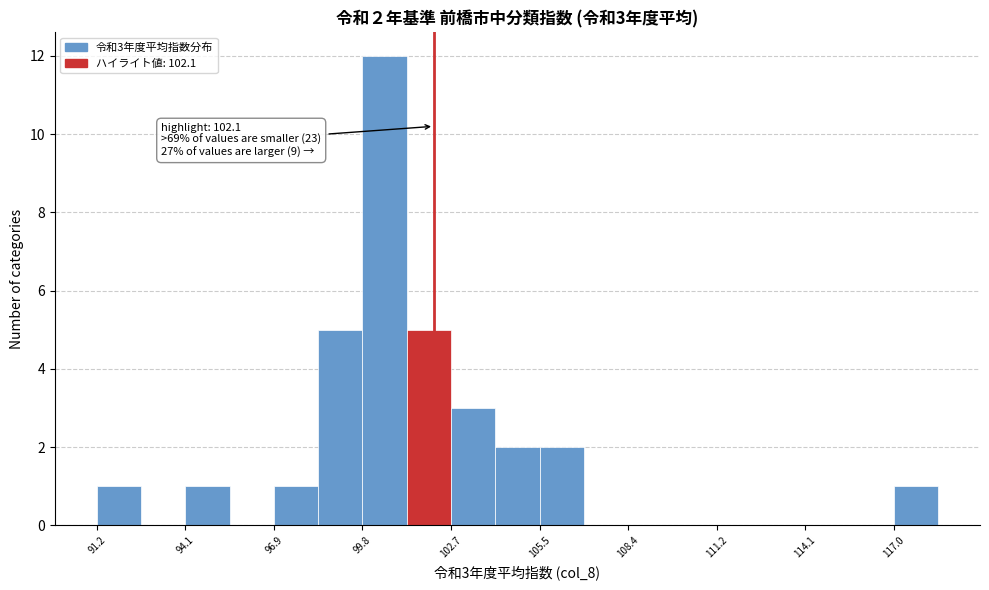

Read against the x-axis, roughly where is the centre of the tallest bar?

100.5